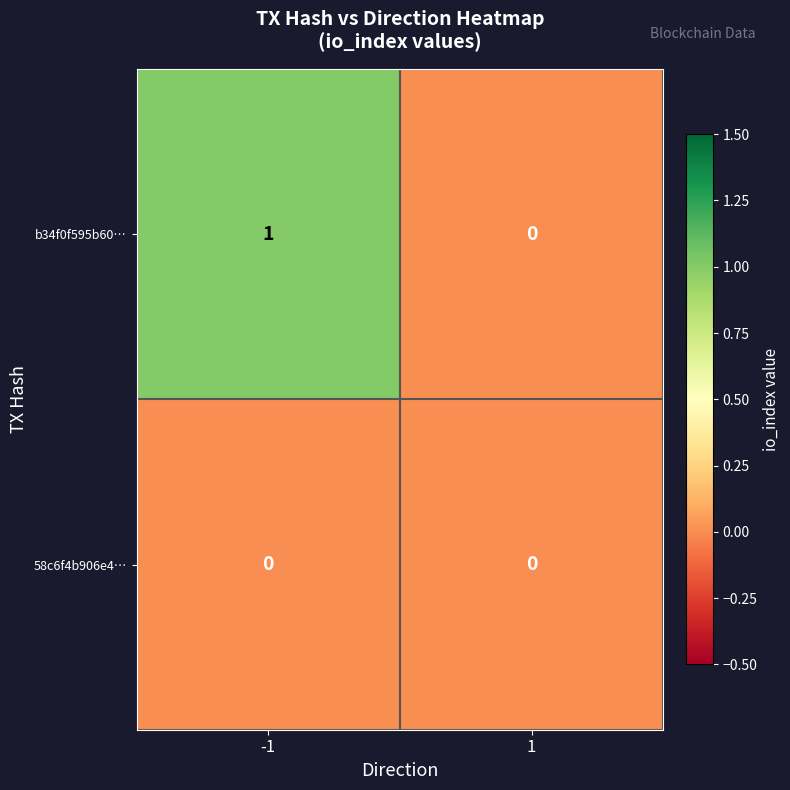

The b34f0f595b60… series shows 1 at -1. True or false?

True